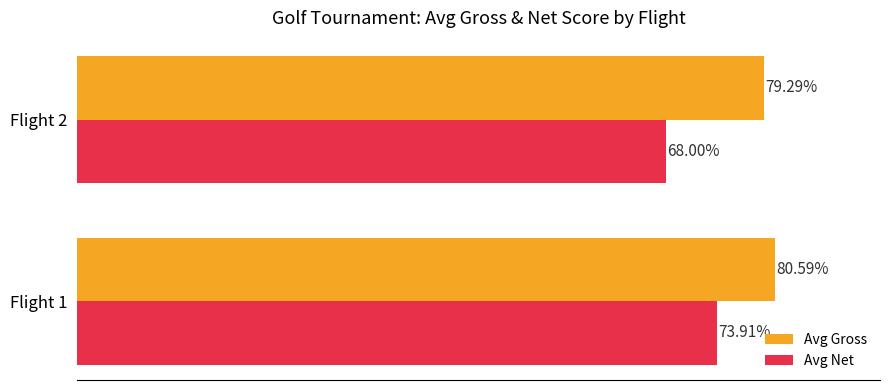

At which category does the chart reach its minimum across all series?

Flight 2